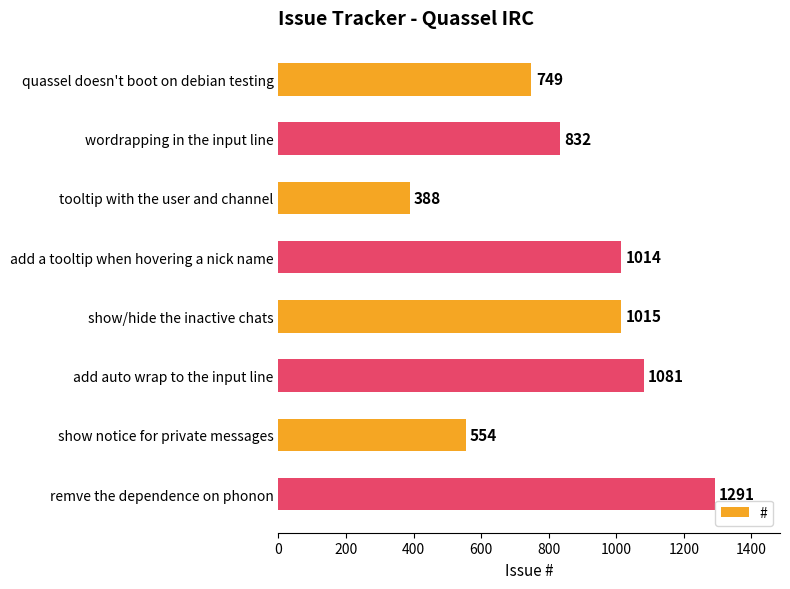

What is the label of the 5th bar from the top?

show/hide the inactive chats